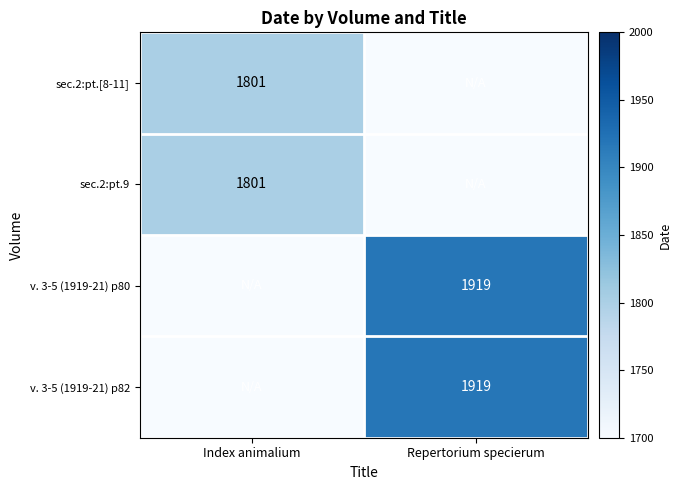

Is it true that v. 3-5 (1919-21) p80 equals 407 at Repertorium specierum?

False